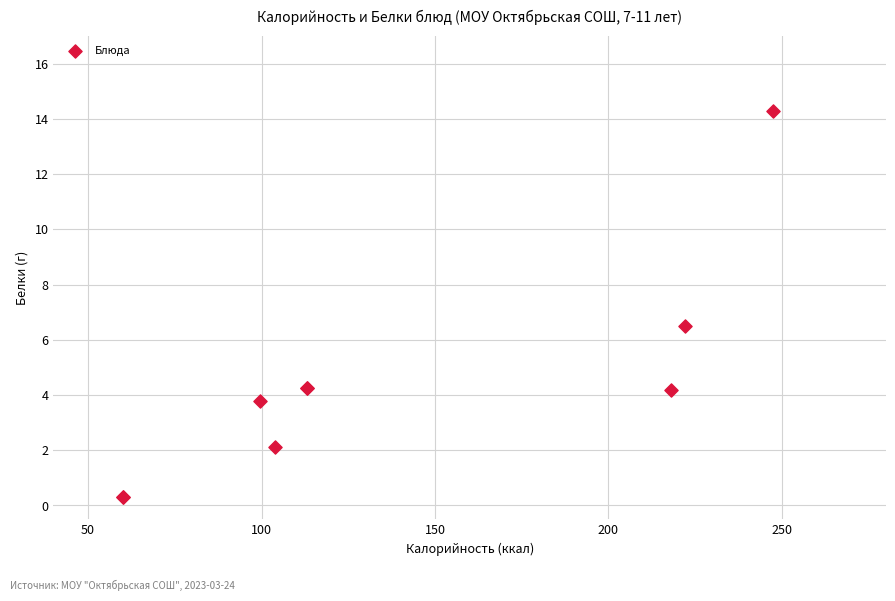

What Y value in the scatter plot is closest to 7?

6.5